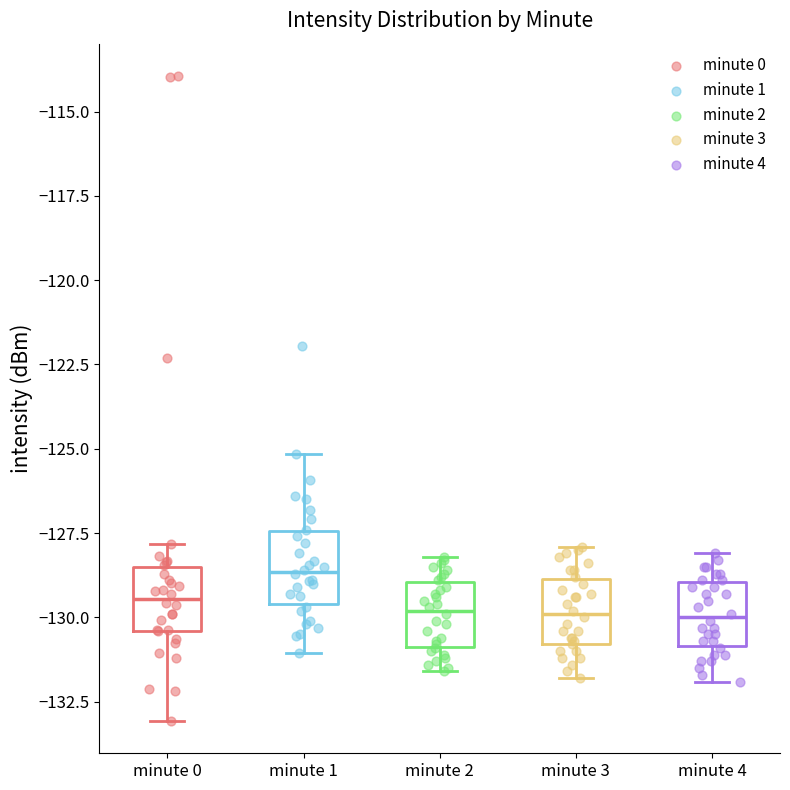

Reading left to right, read every box against the y-axis: the position of its median line, the range the box covers, and the ends of its whiskers. The values are not printed on the chart, so give them approximately, as read against the axis.

minute 0: median -129.5, box -130.5 to -128.5, whiskers -133.0 to -128.0
minute 1: median -128.5, box -129.5 to -127.5, whiskers -131.0 to -125.0
minute 2: median -130.0, box -131.0 to -129.0, whiskers -131.5 to -128.0
minute 3: median -130.0, box -131.0 to -129.0, whiskers -132.0 to -128.0
minute 4: median -130.0, box -131.0 to -129.0, whiskers -132.0 to -128.0